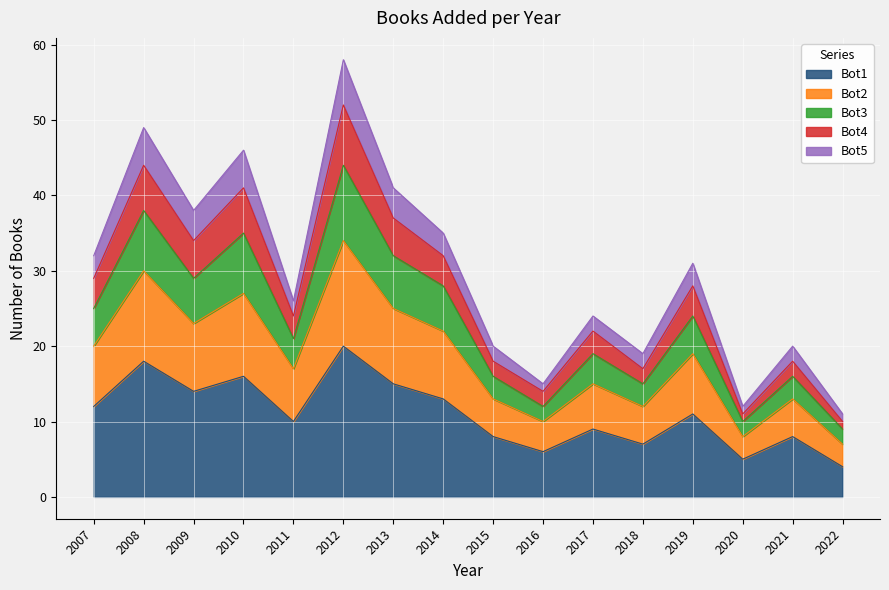

Which label corresponds to the largest value in the chart?

2012